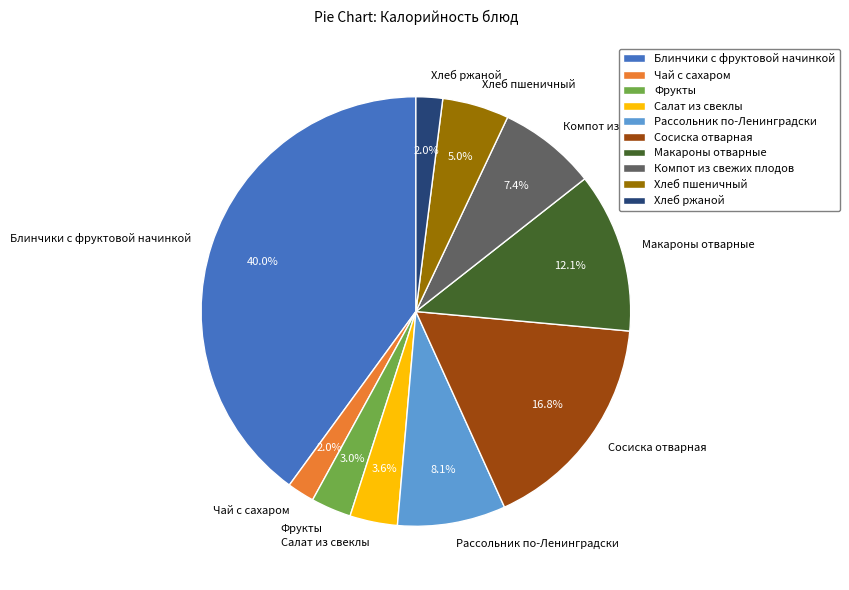

Approximately how many times larger is the value at Хлеб ржаной compared to Чай с сахаром?

1.0